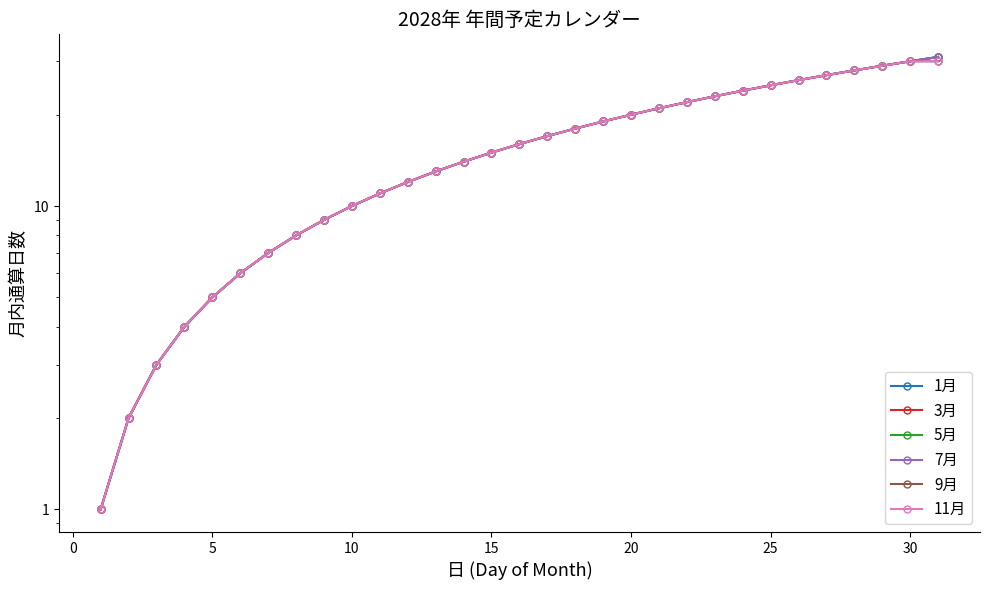

Is this an area chart (filled region under the line)?

No